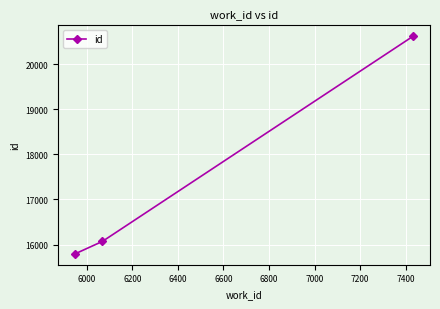

What is the difference between the second highest and minimum values?

276